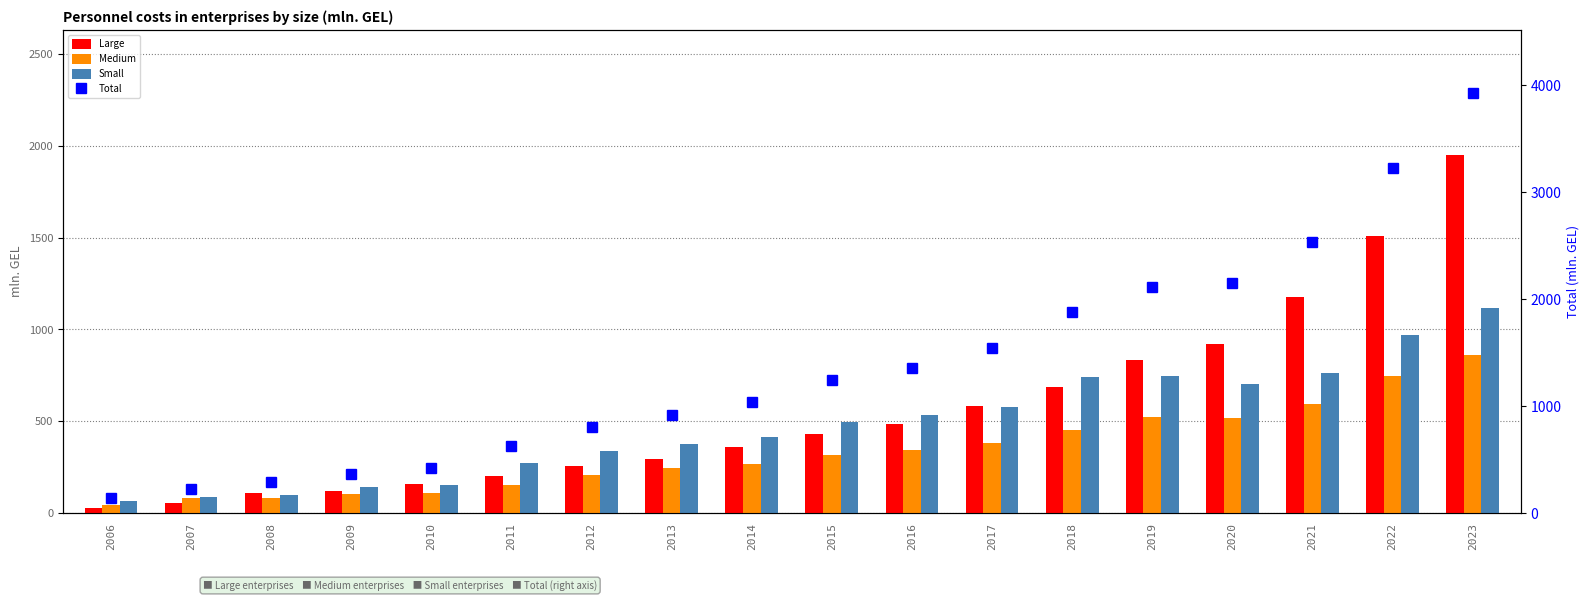

Rank the categories by Medium value from lowest to highest.

2006, 2007, 2008, 2009, 2010, 2011, 2012, 2013, 2014, 2015, 2016, 2017, 2018, 2020, 2019, 2021, 2022, 2023